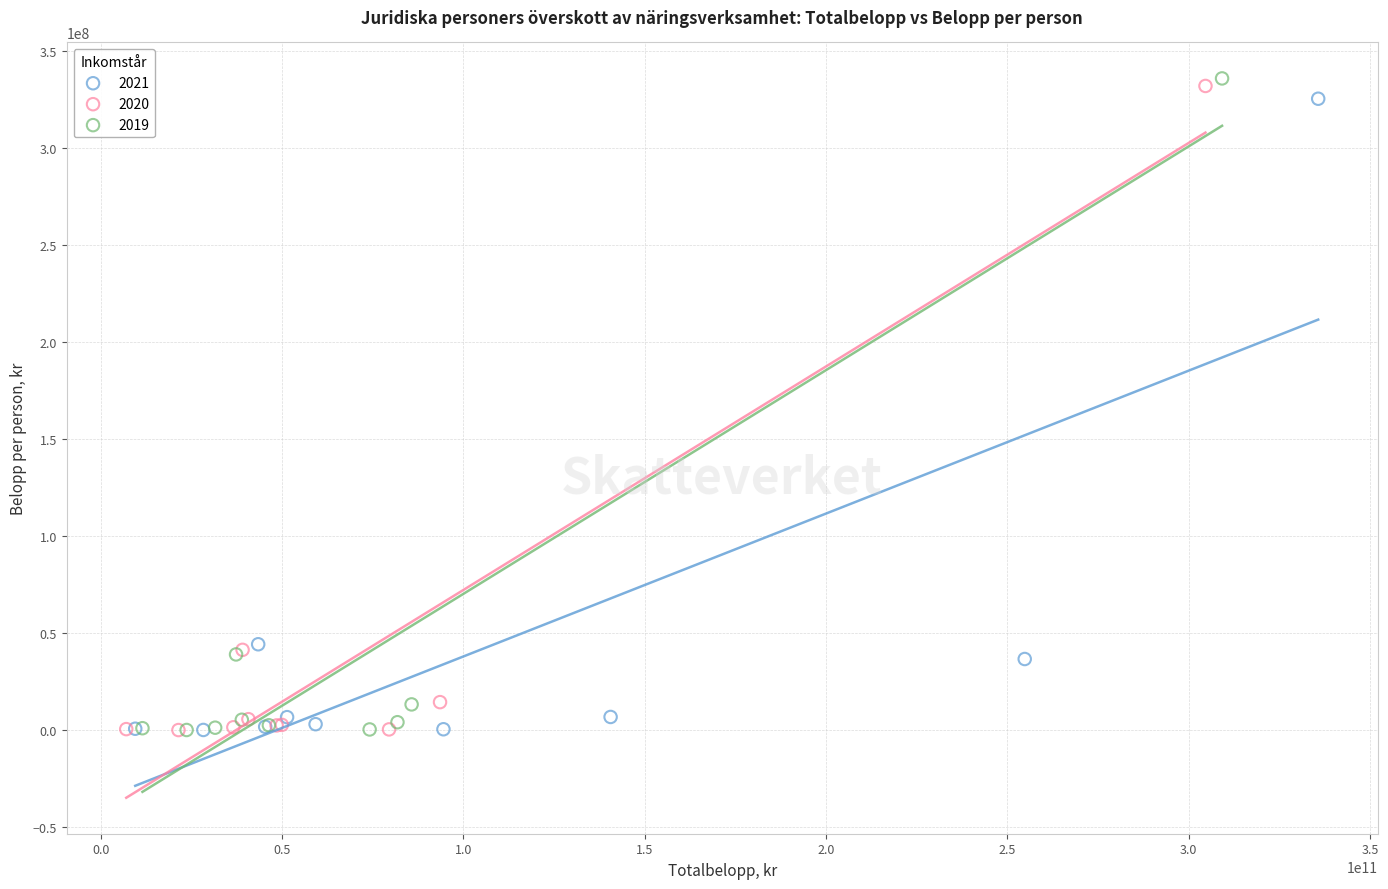

Which series has the largest Y range (max minus min)?

2019